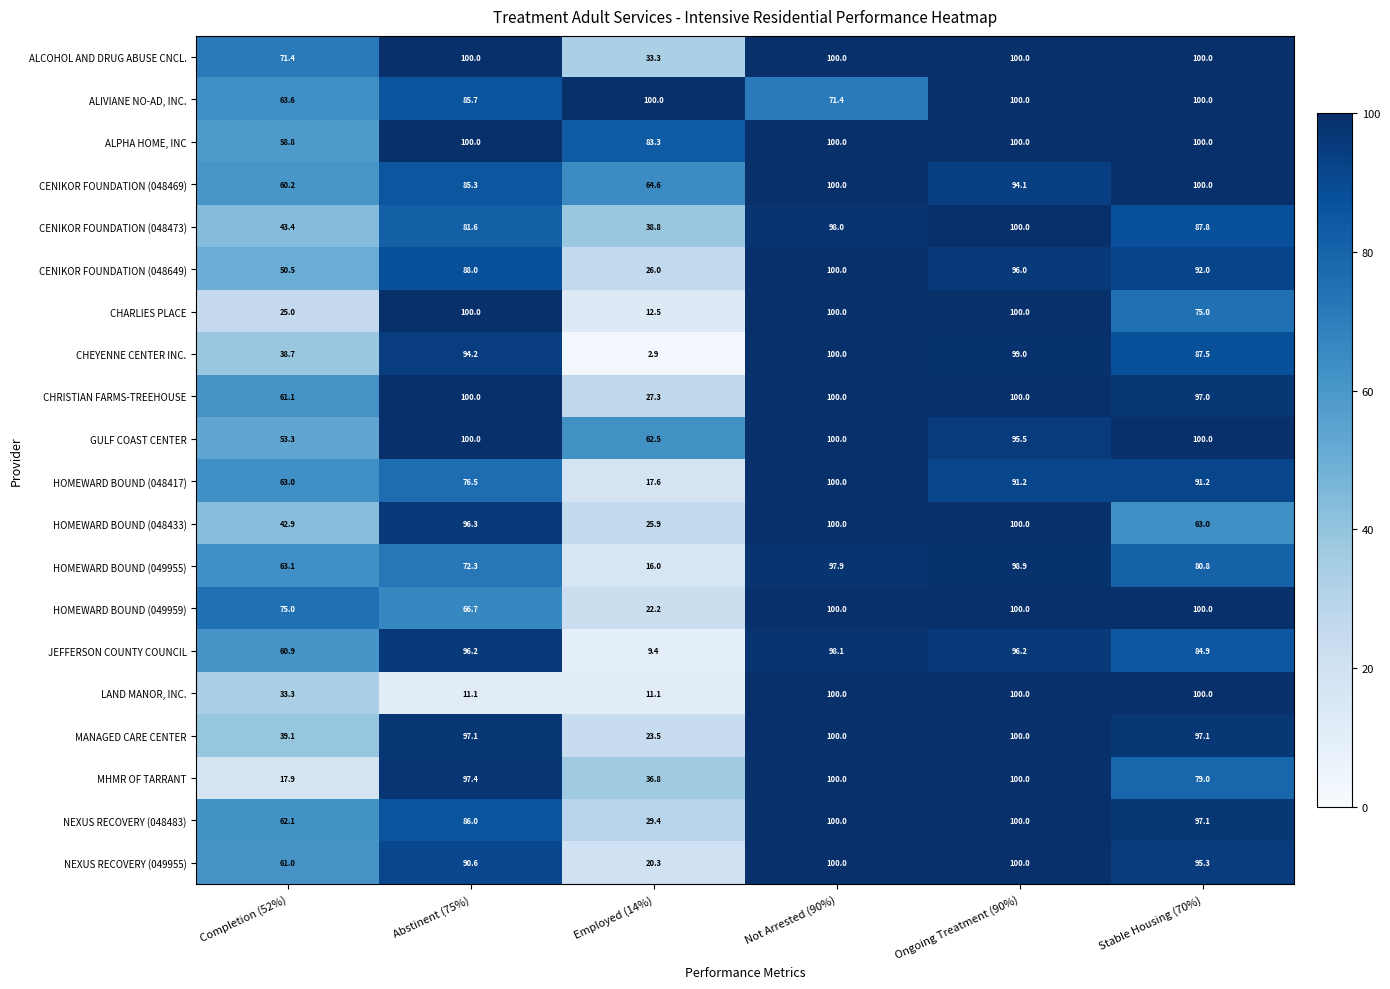

What is the sum of the ALIVIANE NO-AD, INC. values at Not Arrested (90%) and Completion (52%)?

135.0